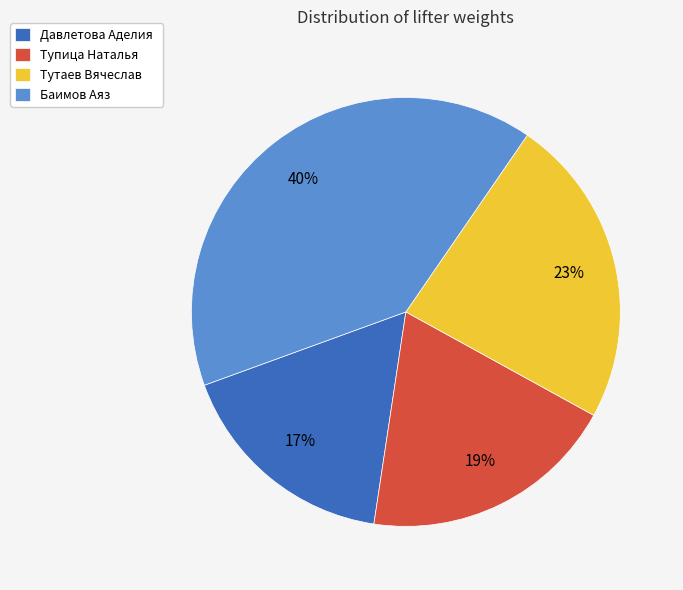

What percentage is the Тутаев Вячеслав slice, to the nearest percent?

23%